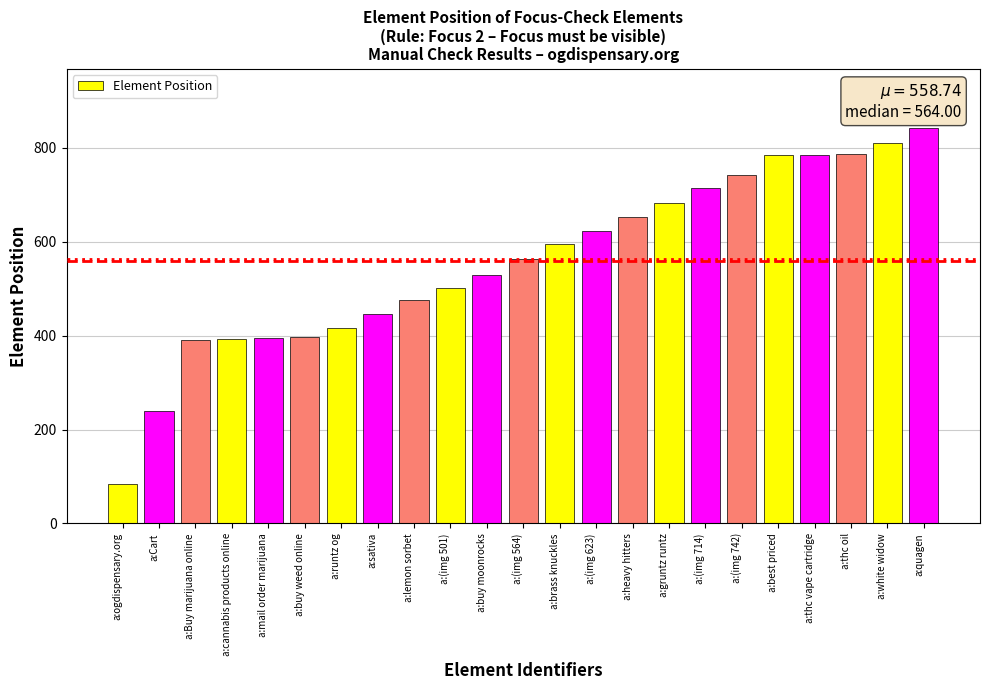

Does the chart contain stacked bars?

No